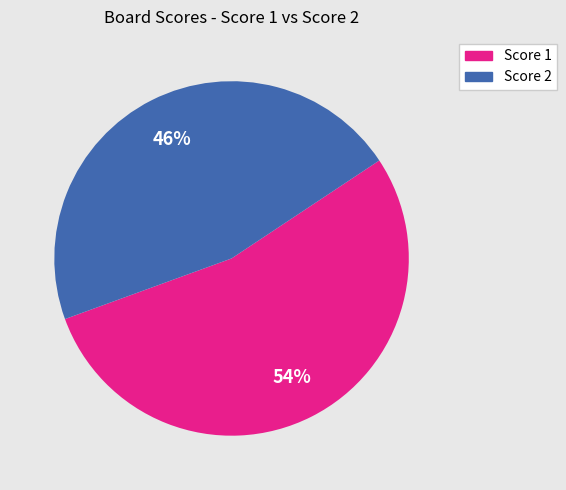

Does any single category account for the majority?

Yes